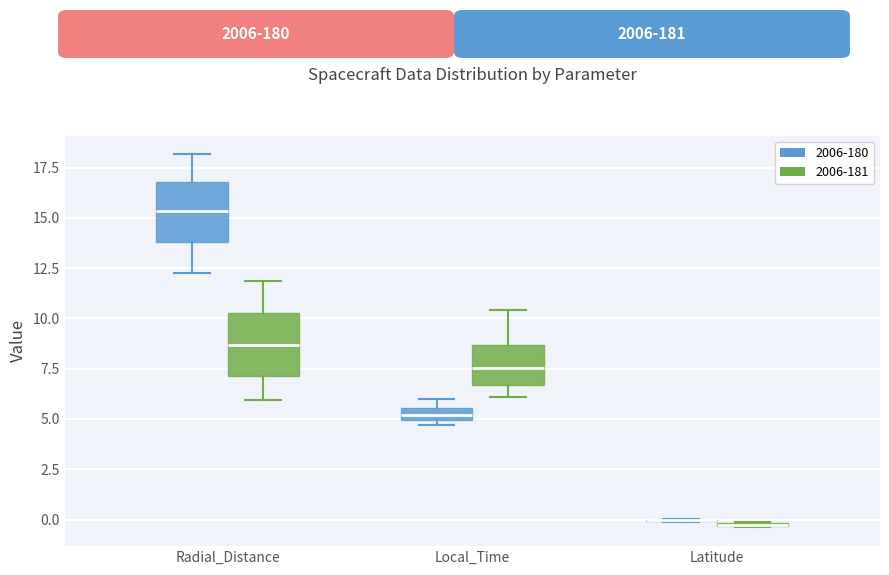

Where does the upper whisker of the box for Radial_Distance (2006-180) end on the y-axis? The values are not printed on the chart, so give them approximately, as read against the axis.

18.0